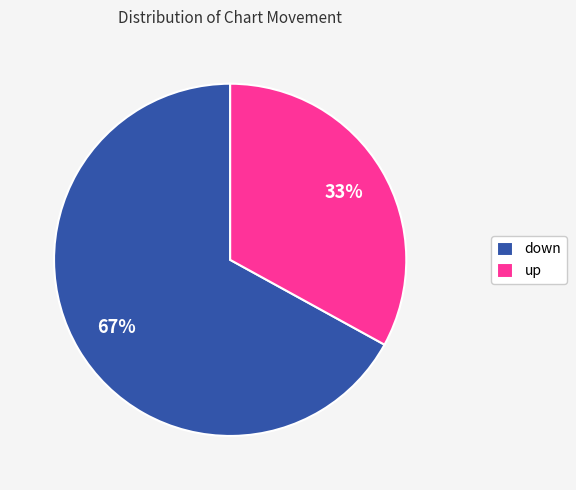

Which category has the smallest portion of the pie?

up